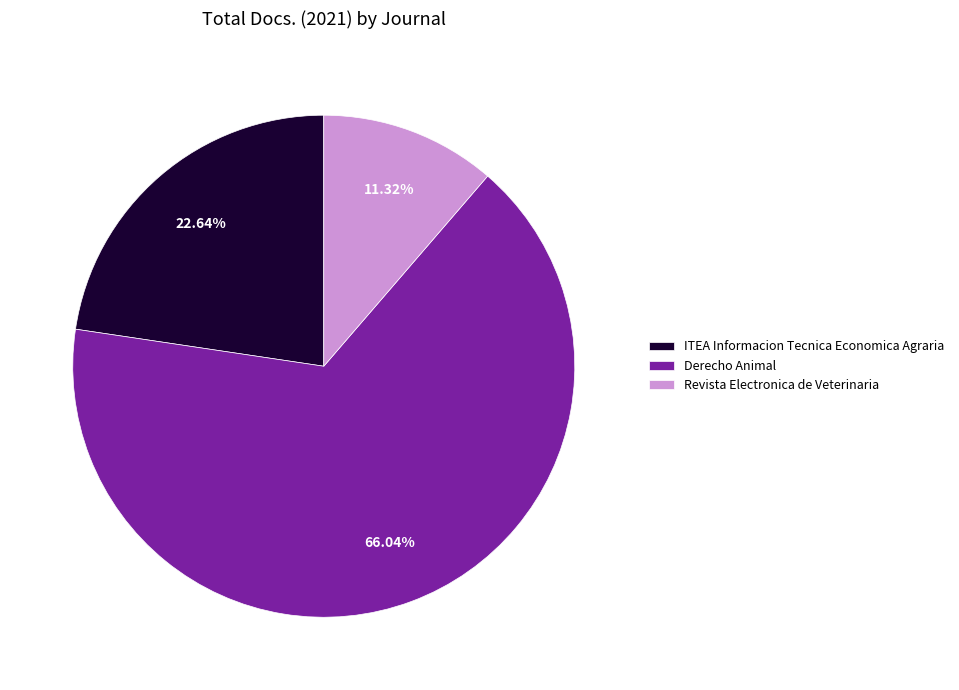

To the nearest percent, what is the difference between the Revista Electronica de Veterinaria and ITEA Informacion Tecnica Economica Agraria slice percentages?

11%